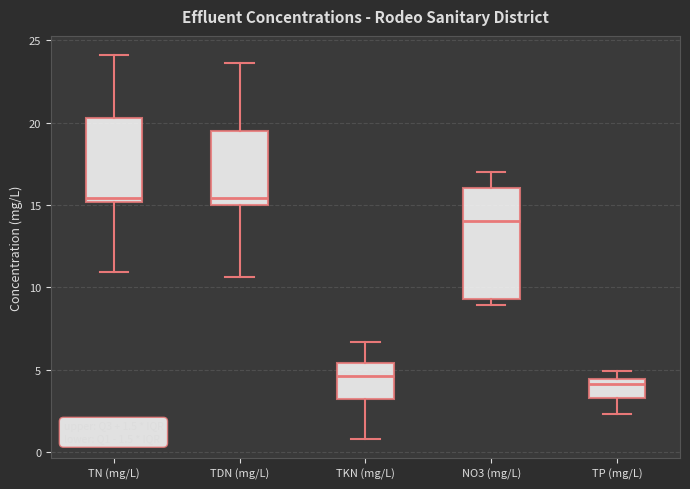

Which box's median line is the lowest?

TP (mg/L)